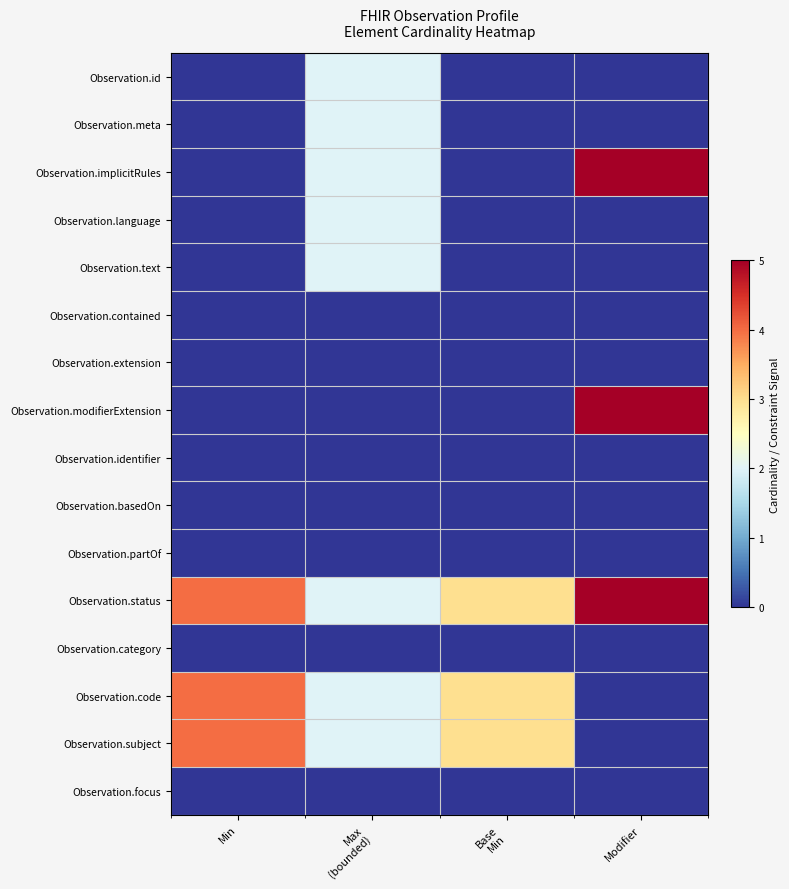

What is the difference between the maximum and minimum values in the Observation.meta series?

2